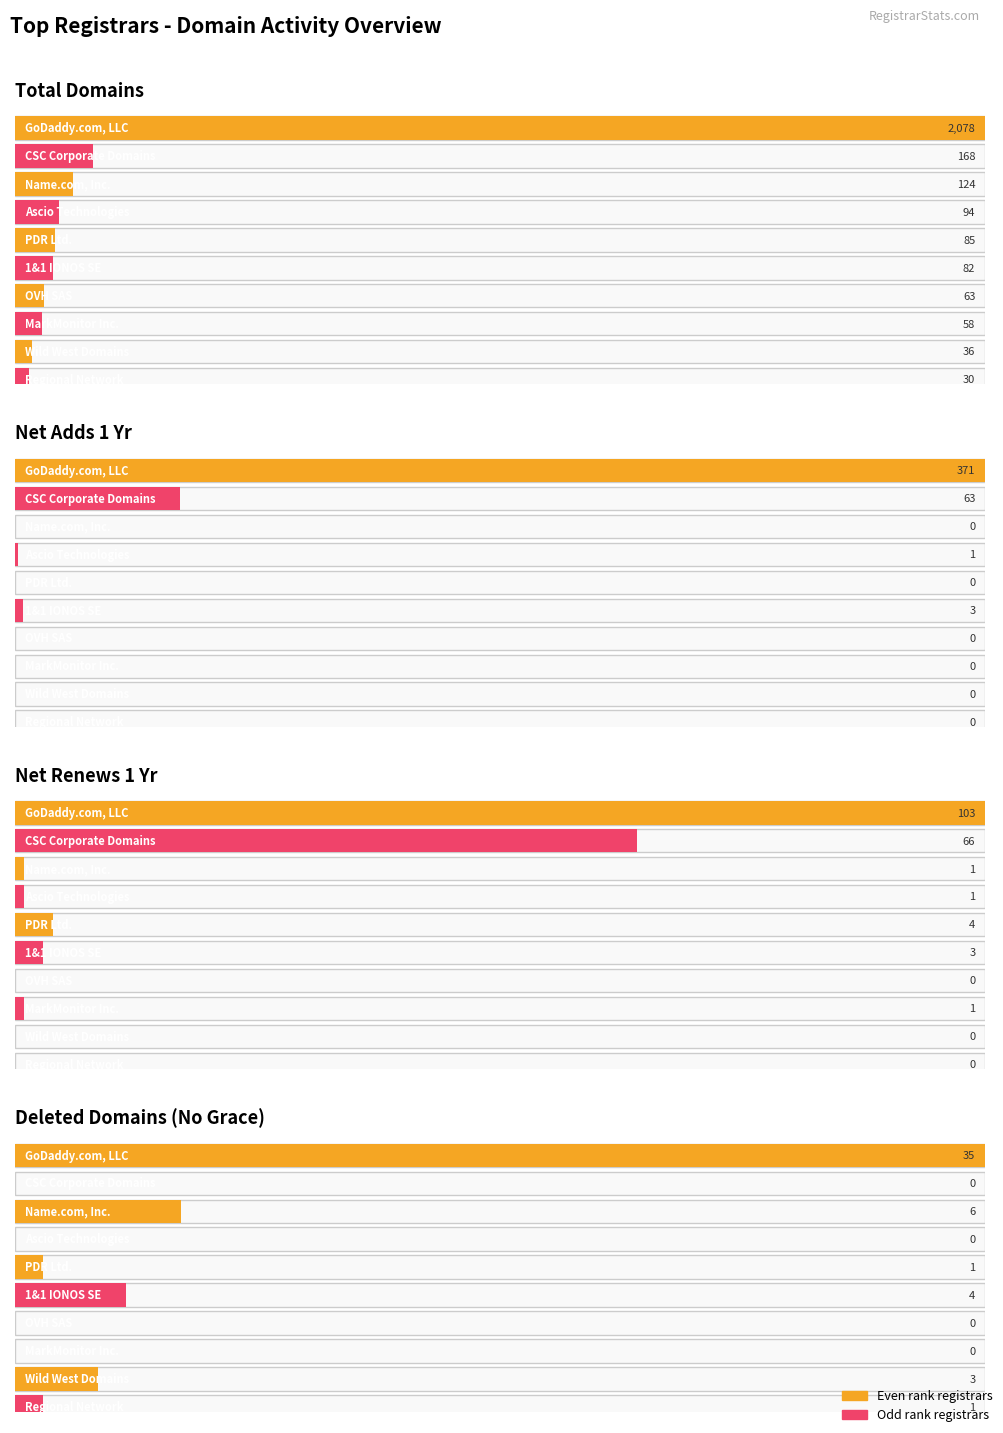

What is the difference between the second highest and second lowest values in the net-adds-1-yr series?

63